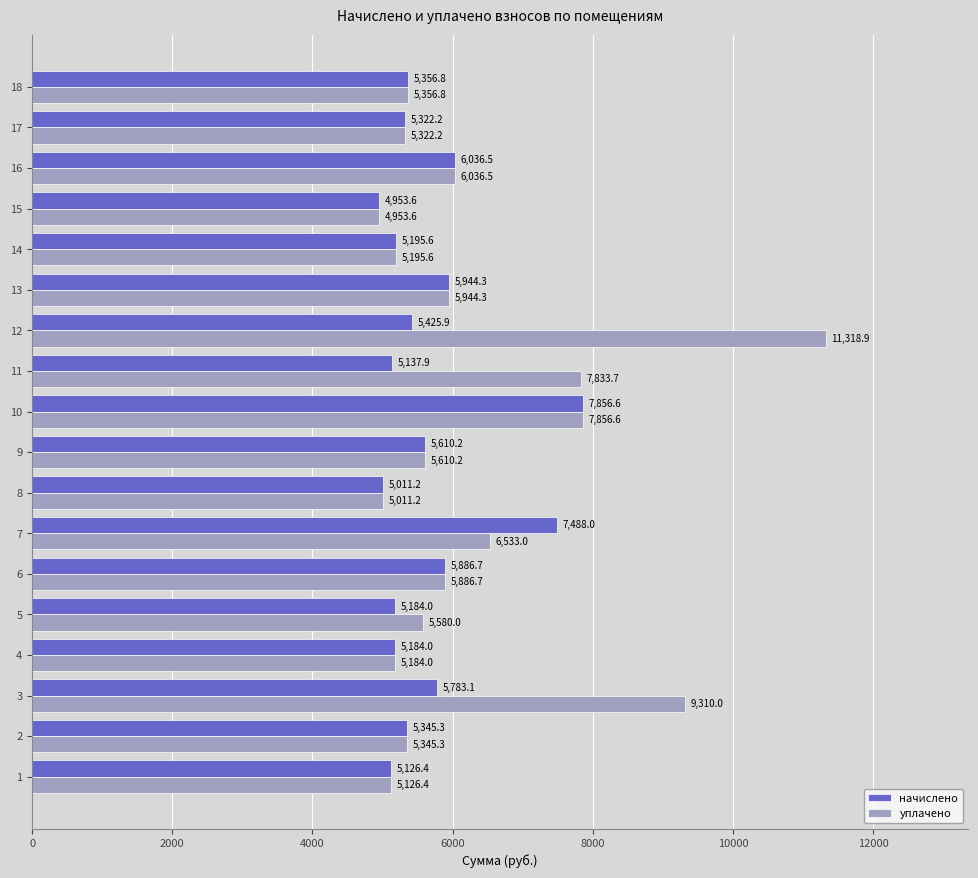

Which series has the widest spread of values?

уплачено